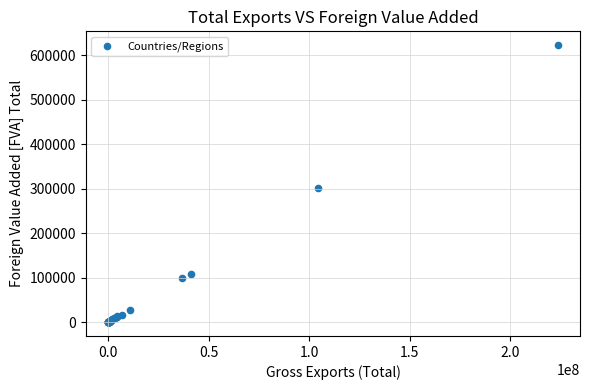

What Y value in the scatter plot is closest to 311172?

301690.9